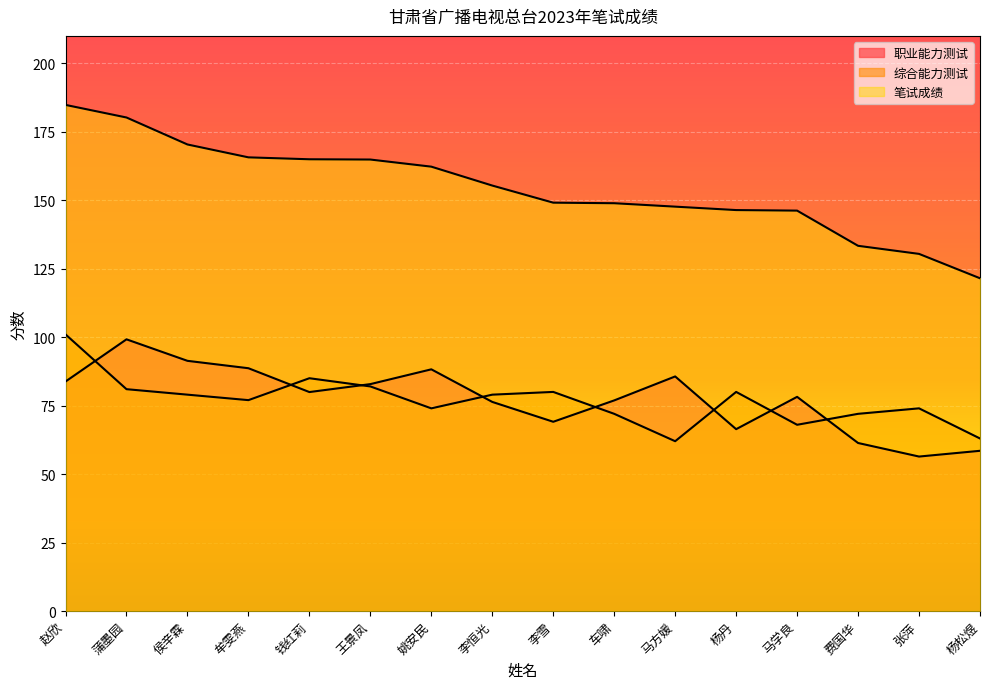

What is the label of the 9th point from the left?

李雪